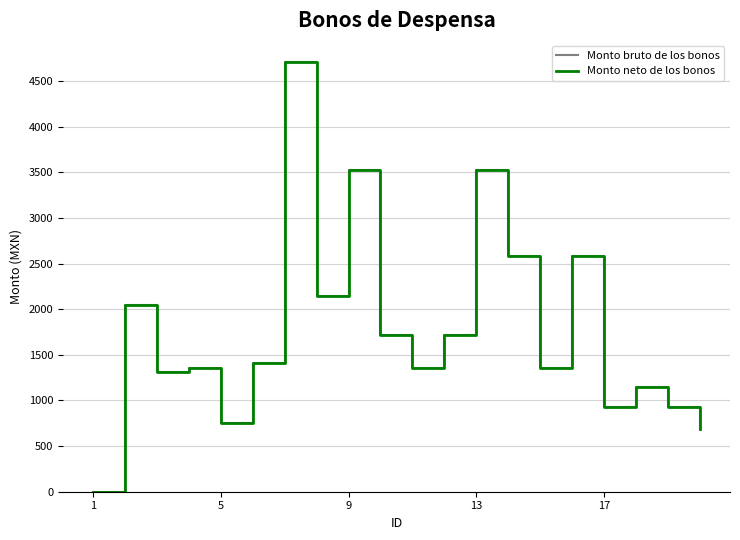

List the series in order of their peak value, highest first.

Monto bruto de los bonos, Monto neto de los bonos